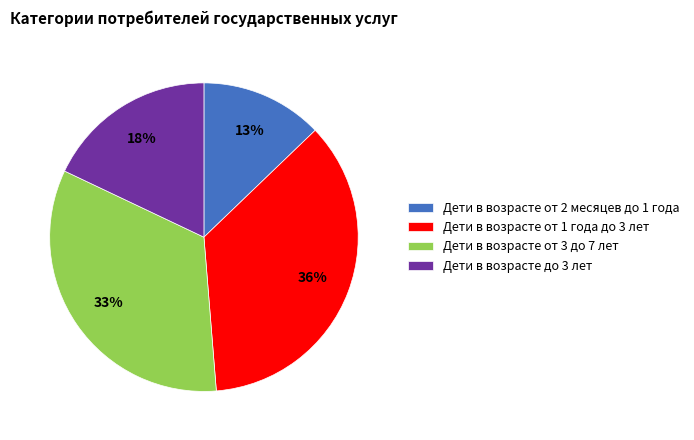

What percentage is the Дети в возрасте от 2 месяцев до 1 года slice, to the nearest percent?

13%